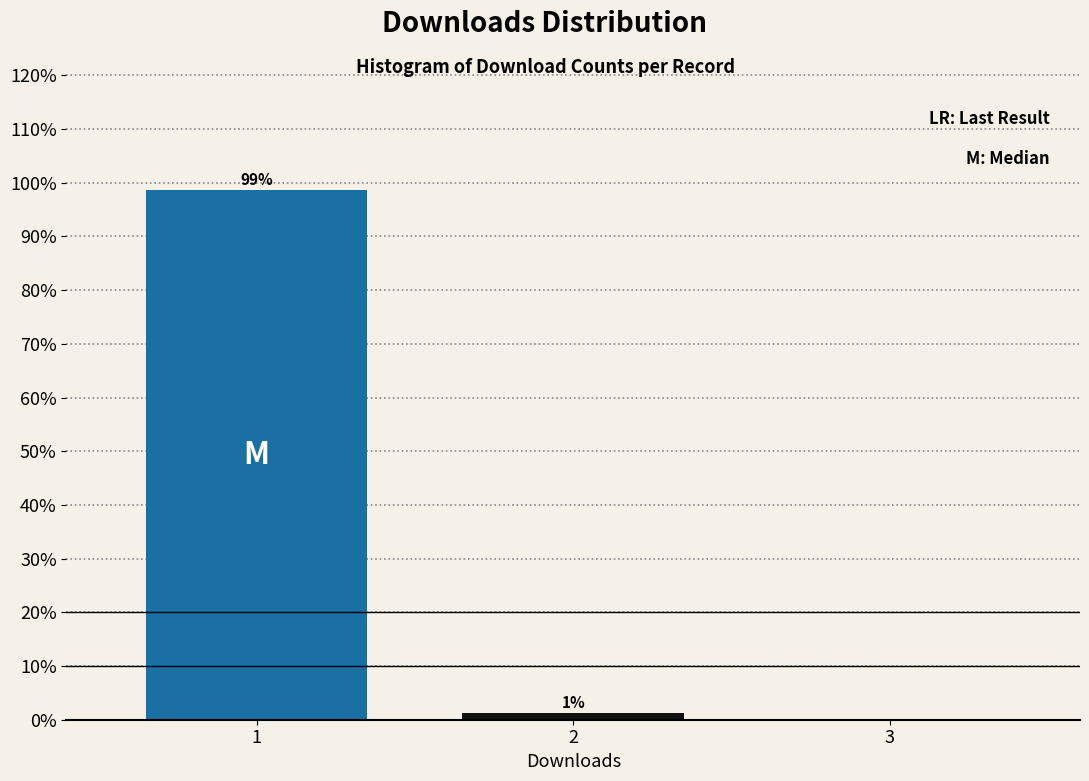

What is the greatest value displayed?

98.7